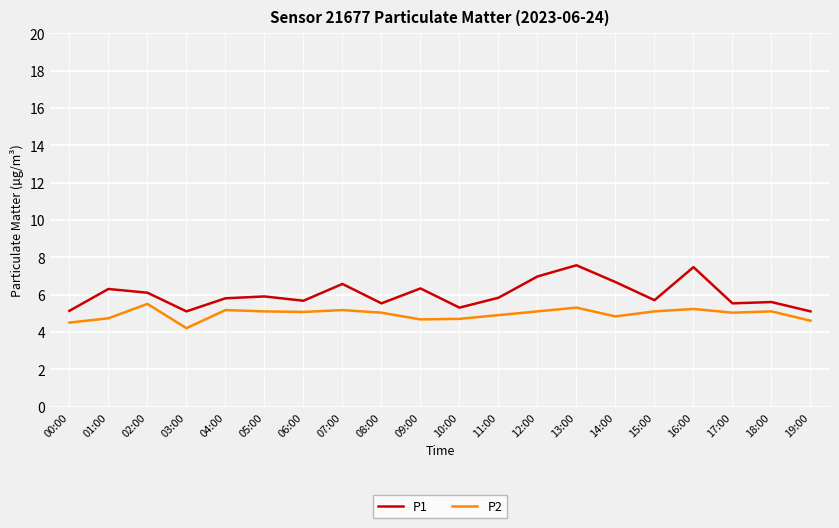

The P2 series shows 5.0 at 08:00. True or false?

True